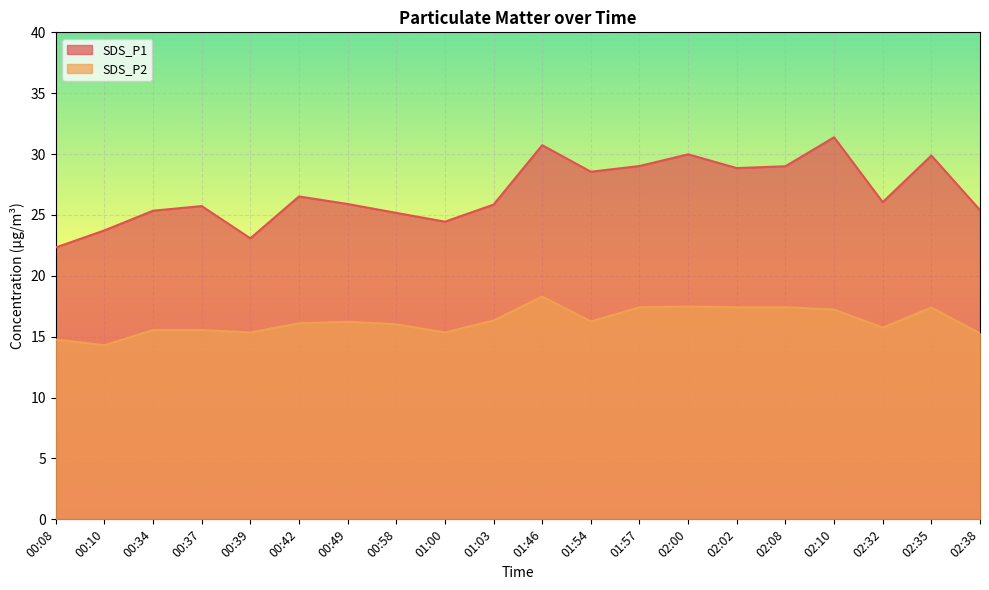

List the labels in order of SDS_P2 value, smallest first.

00:10, 00:08, 02:38, 00:39, 01:00, 00:34, 00:37, 02:32, 00:58, 00:42, 00:49, 01:54, 01:03, 02:10, 02:35, 01:57, 02:02, 02:08, 02:00, 01:46